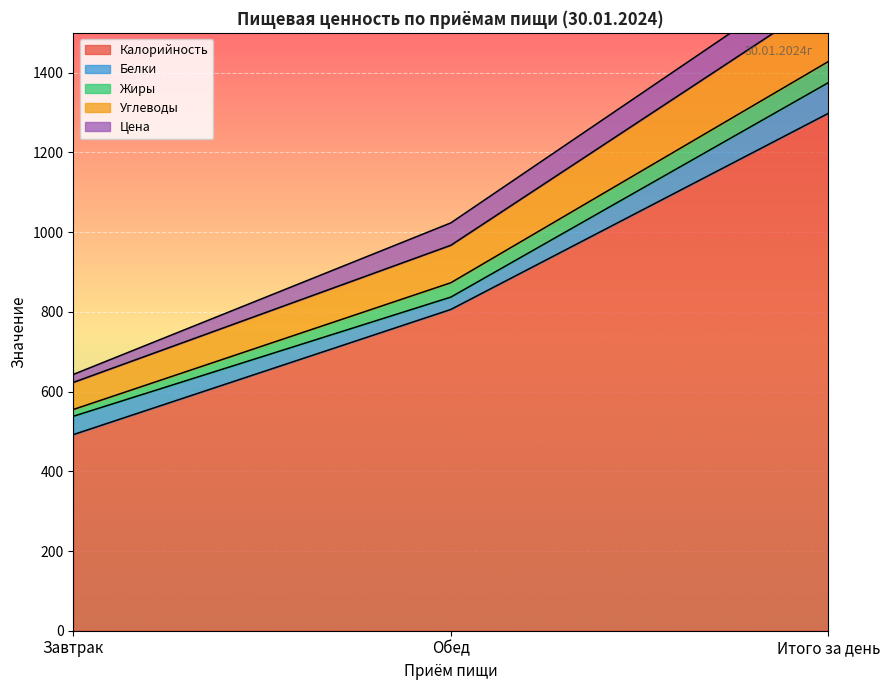

How many Углеводы values are between 623 and 1590?

3